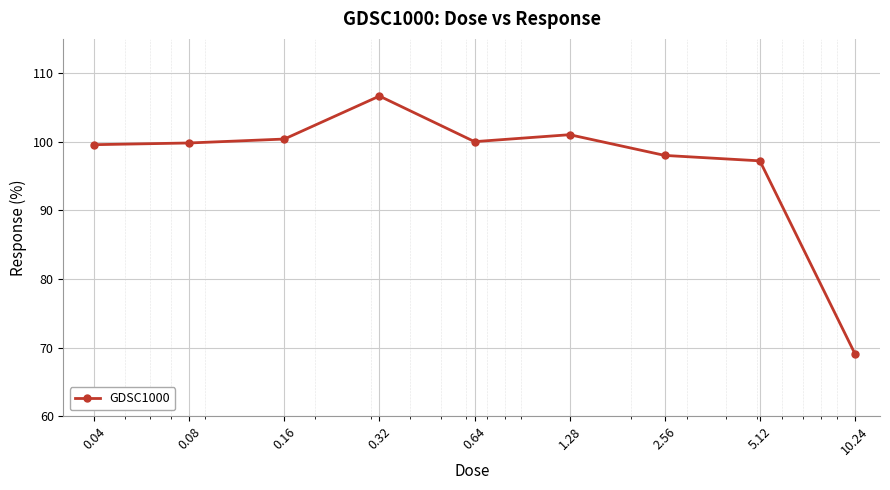

What is the greatest value displayed?

106.7